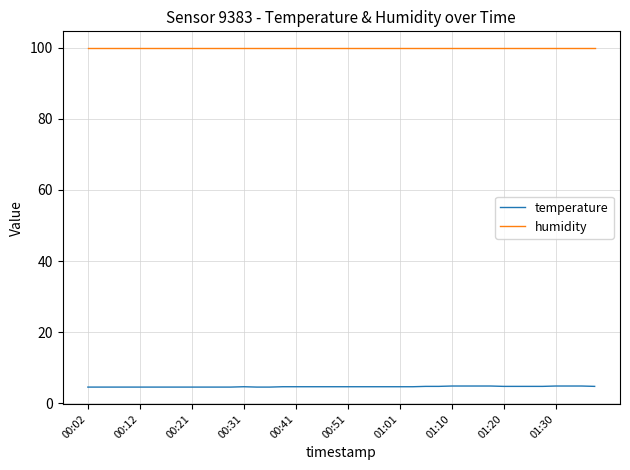

List the series in order of their peak value, lowest first.

temperature, humidity